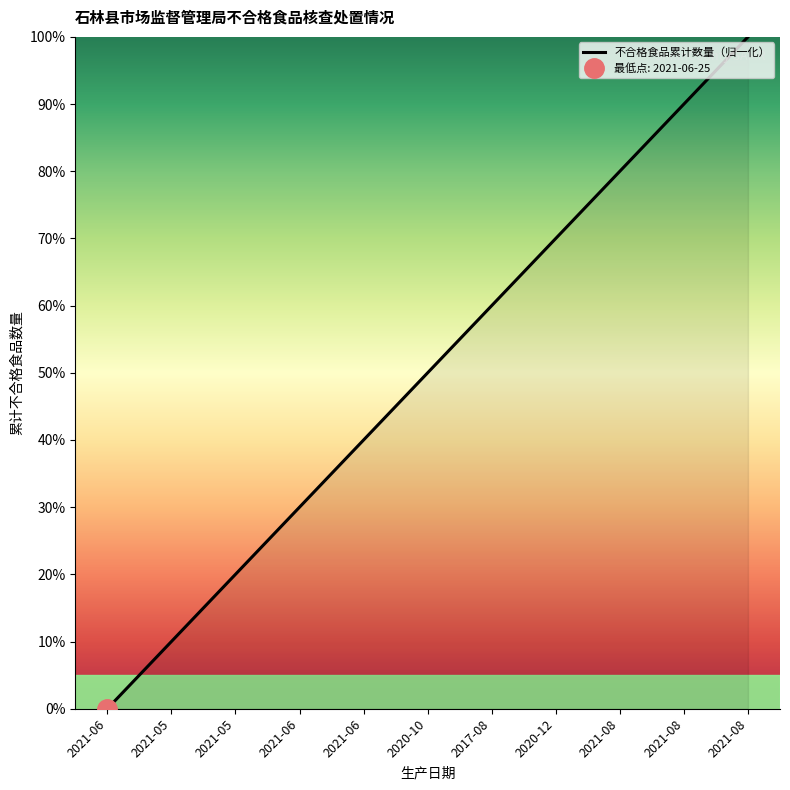

Which has a higher value, 2021-06 or 2021-05?

2021-06